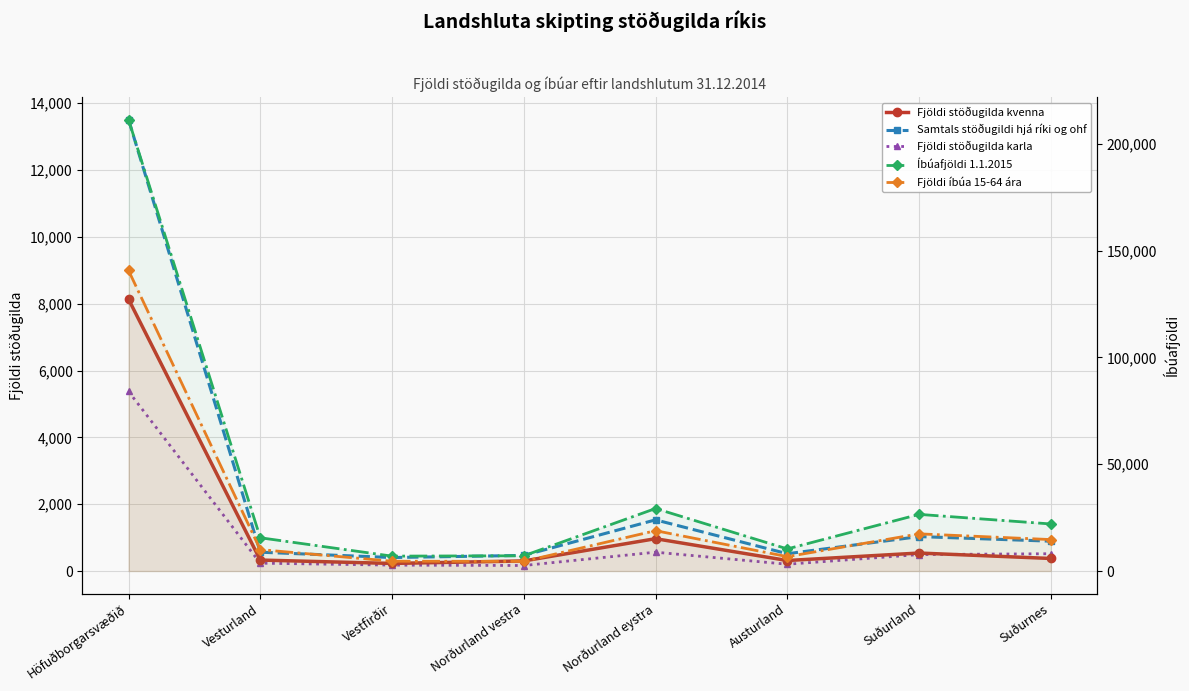

List the series in order of their peak value, lowest first.

Fjöldi stöðugilda karla, Fjöldi stöðugilda kvenna, Samtals stöðugildi hjá ríki og ohf, Fjöldi íbúa 15-64 ára, Íbúafjöldi 1.1.2015